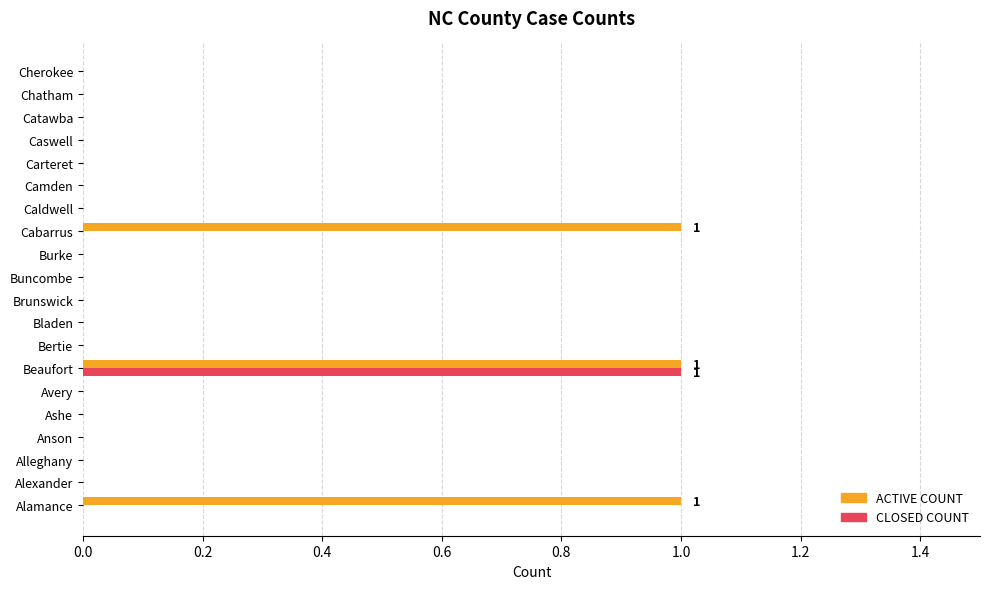

Which series has the largest total across all categories?

ACTIVE COUNT